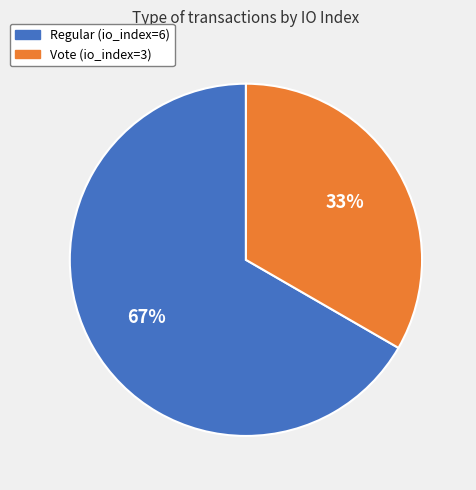

To the nearest percent, what percentage of the pie is Vote (io_index=3)?

33%